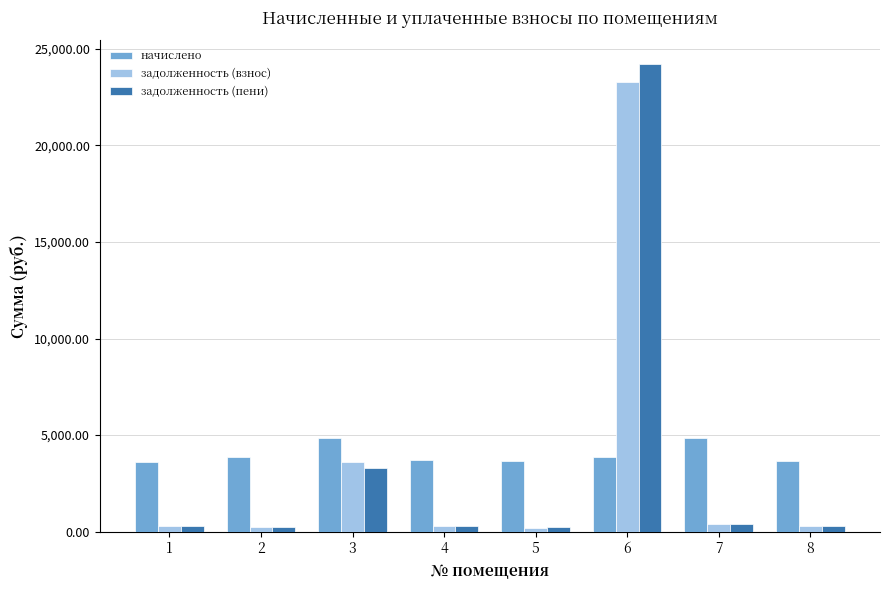

What is the minimum value for начислено?

3610.0